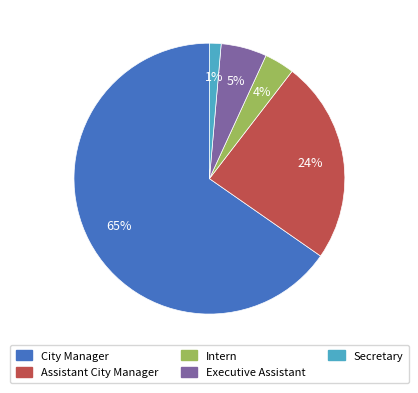

Is it true that City Manager is 55% of the pie?

False